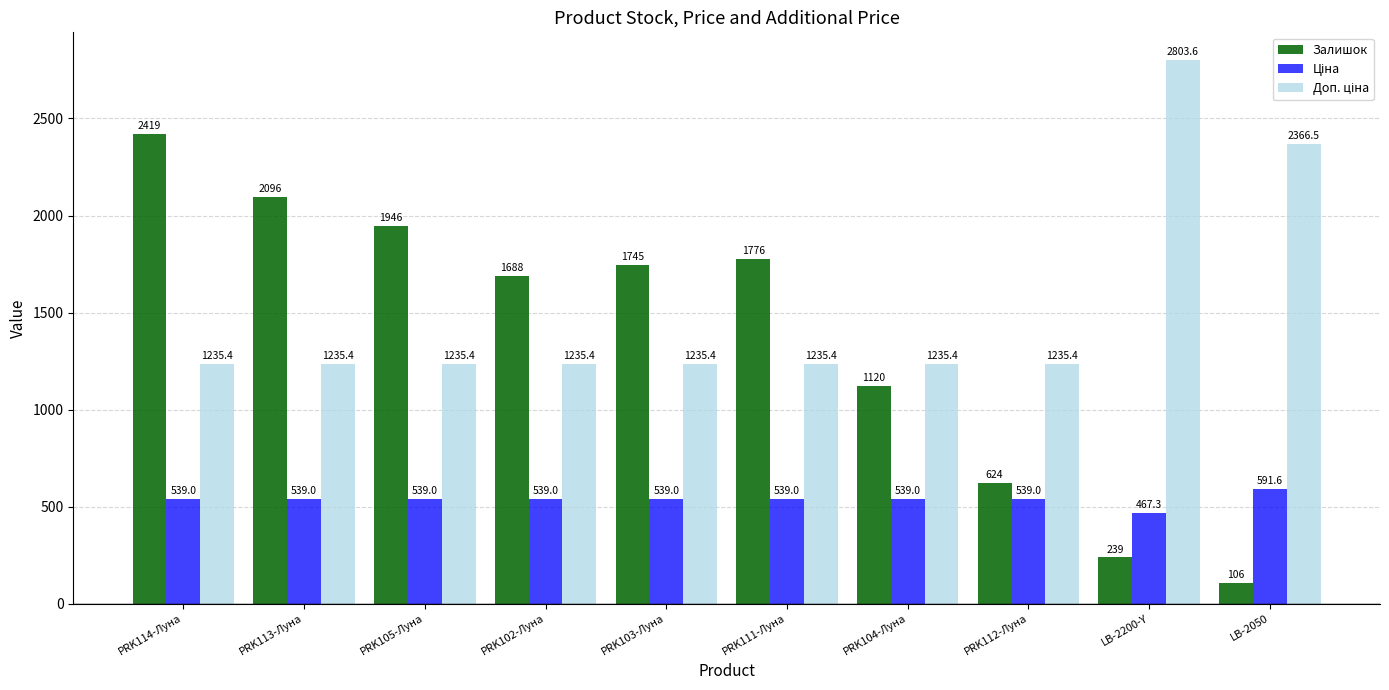

True or false: Залишок has a value of 2822.2 at PRK105-Луна.

False